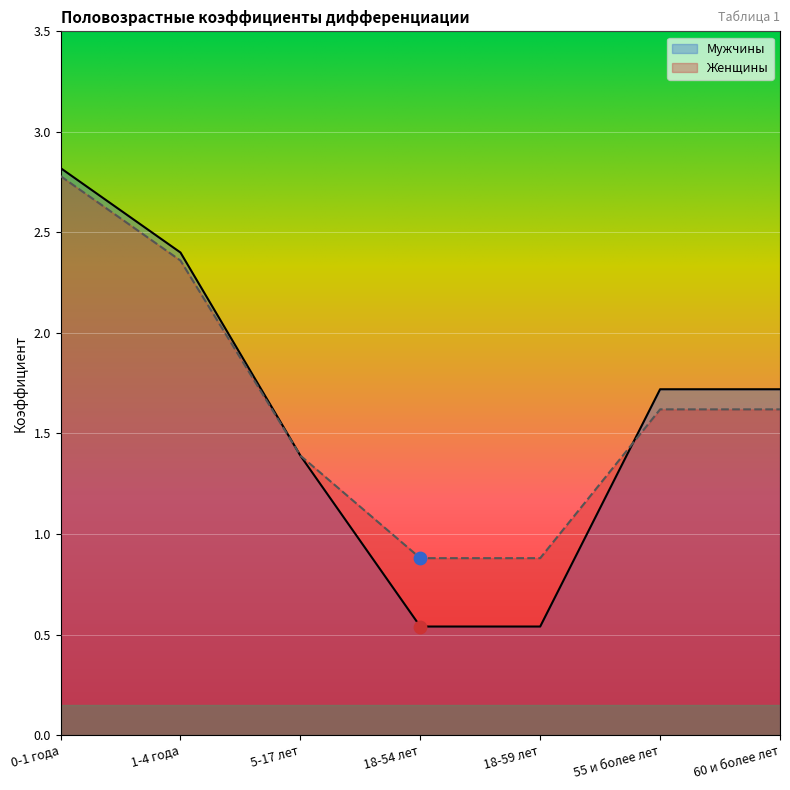

Which series has the largest total across all categories?

Женщины